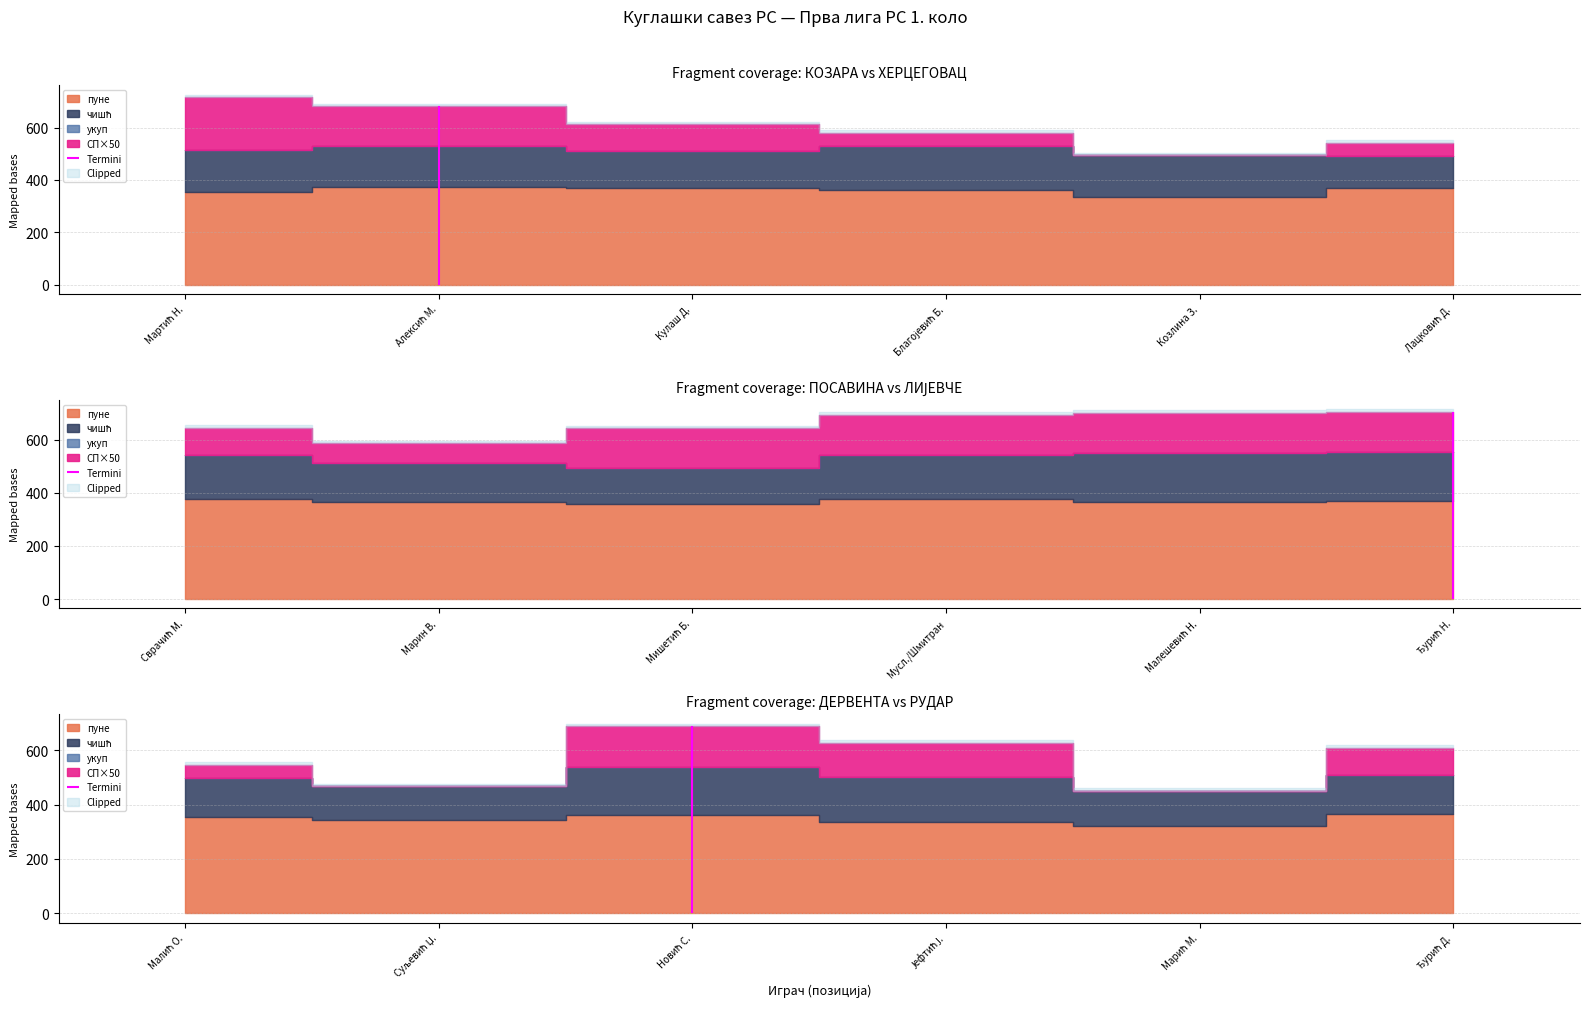

At which category does чишћ reach its first local valley?

Кулаш Д.